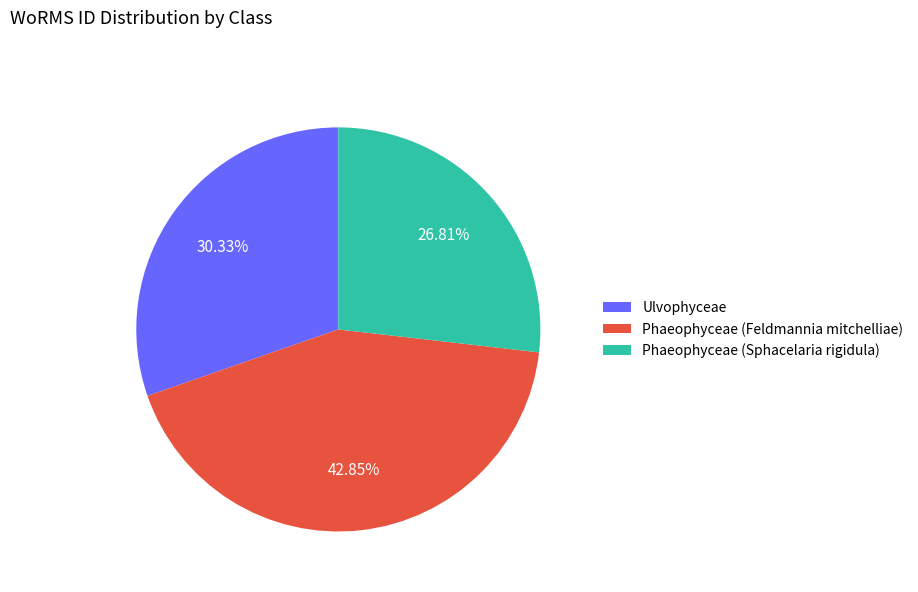

Is Ulvophyceae the majority of the pie?

No